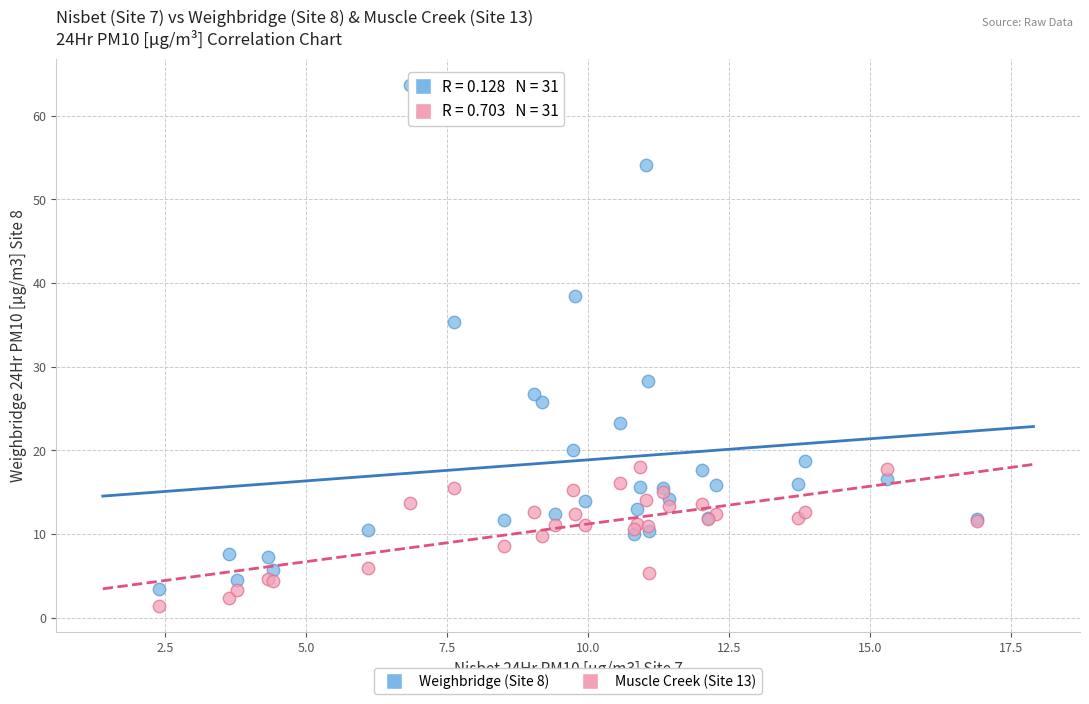

Which series has the largest Y range (max minus min)?

Weighbridge (Site 8)